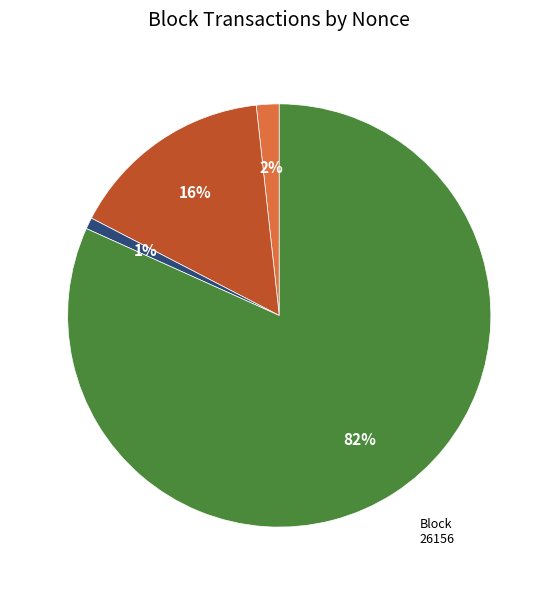

What is the largest slice in the pie chart?

26156